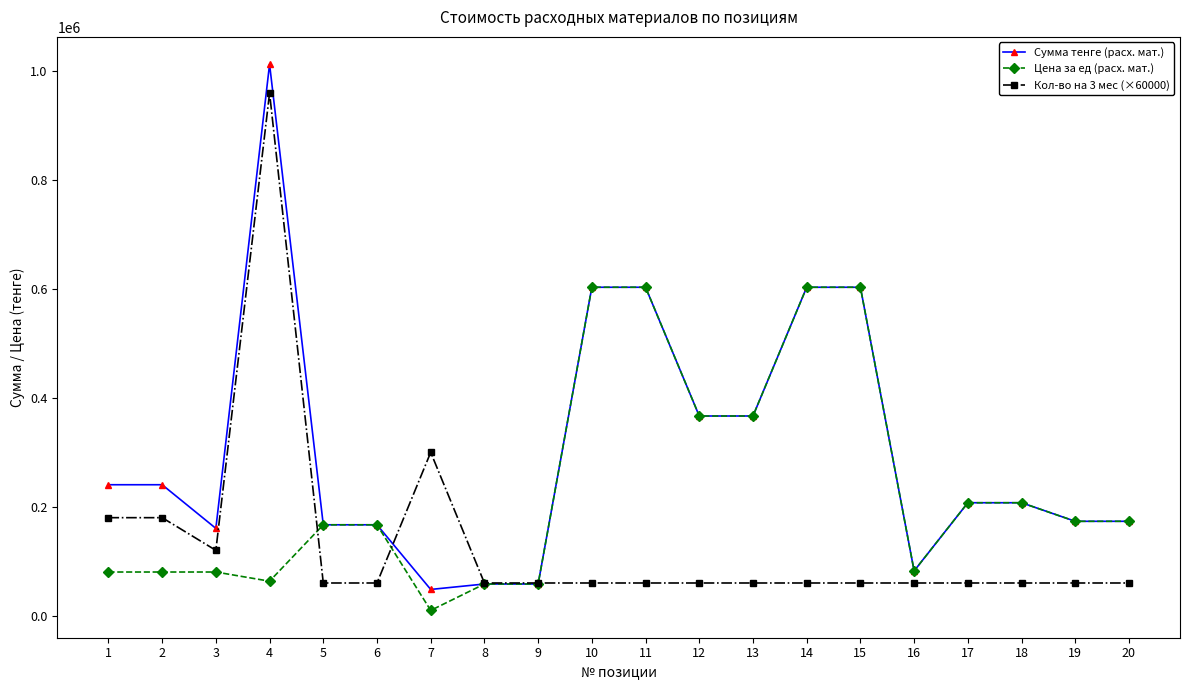

At which category is the sum across all series the highest?

4